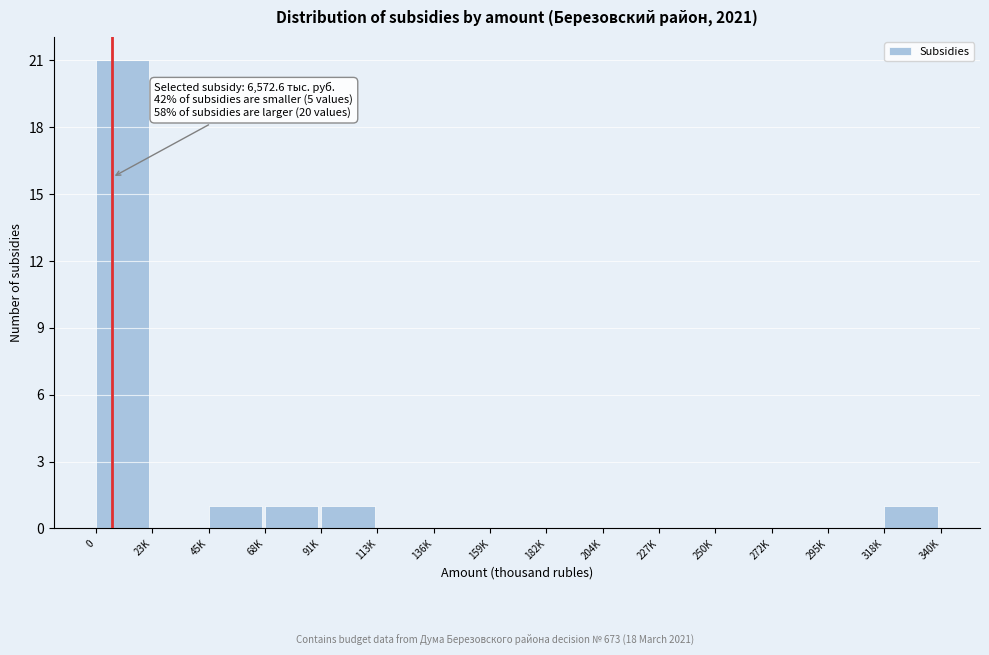

Reading left to right, list all the values displayed in this chart.

0=21	23K=0	45K=1	68K=1	91K=1	113K=0	136K=0	159K=0	182K=0	204K=0	227K=0	250K=0	272K=0	295K=0	318K=1